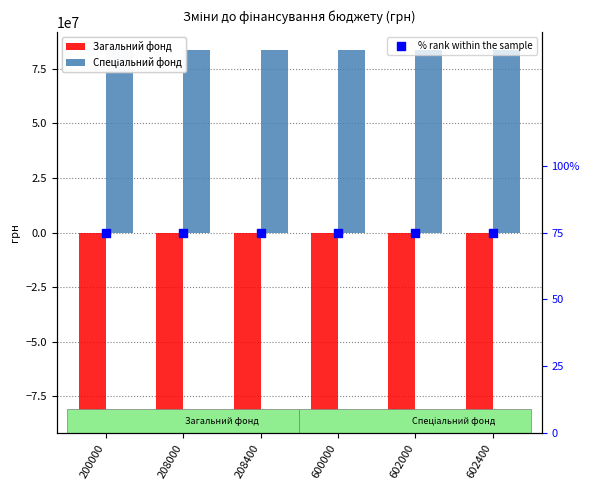

At how many categories does at least one series exceed -8197183?

6